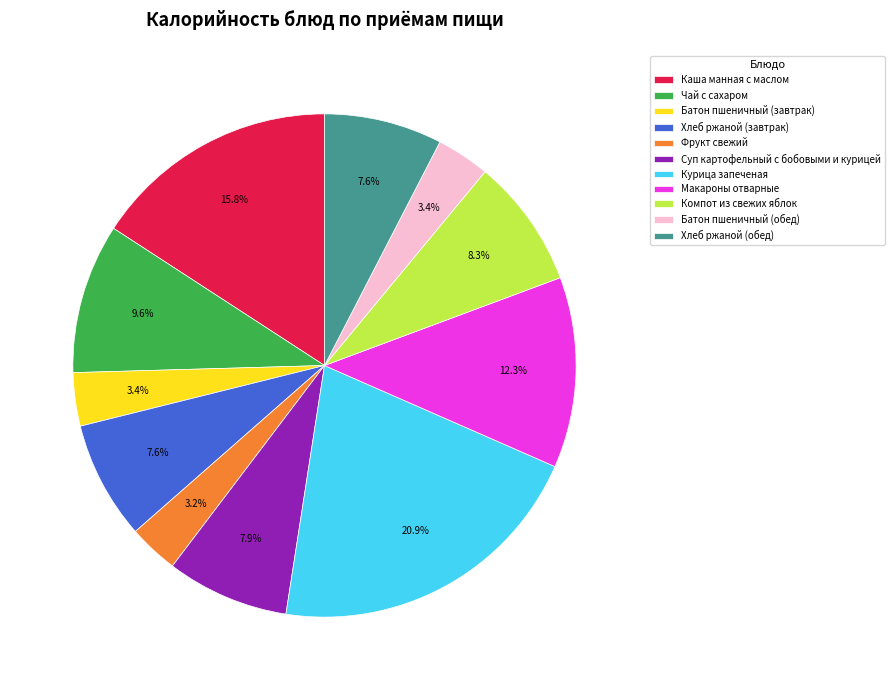

Which has a higher value, Батон пшеничный (обед) or Каша манная с маслом?

Каша манная с маслом